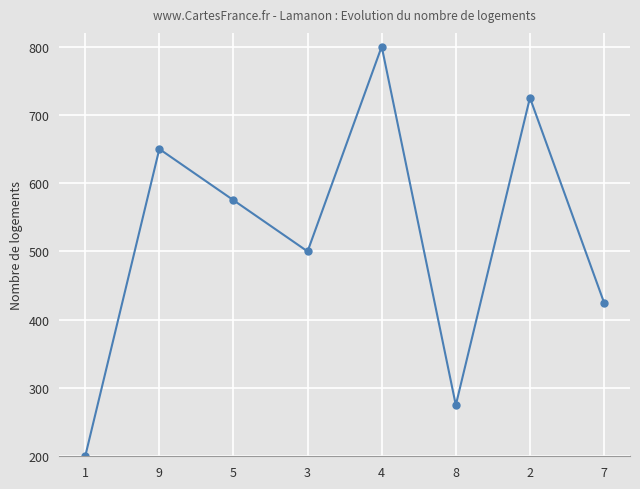

What is the greatest value displayed?

800